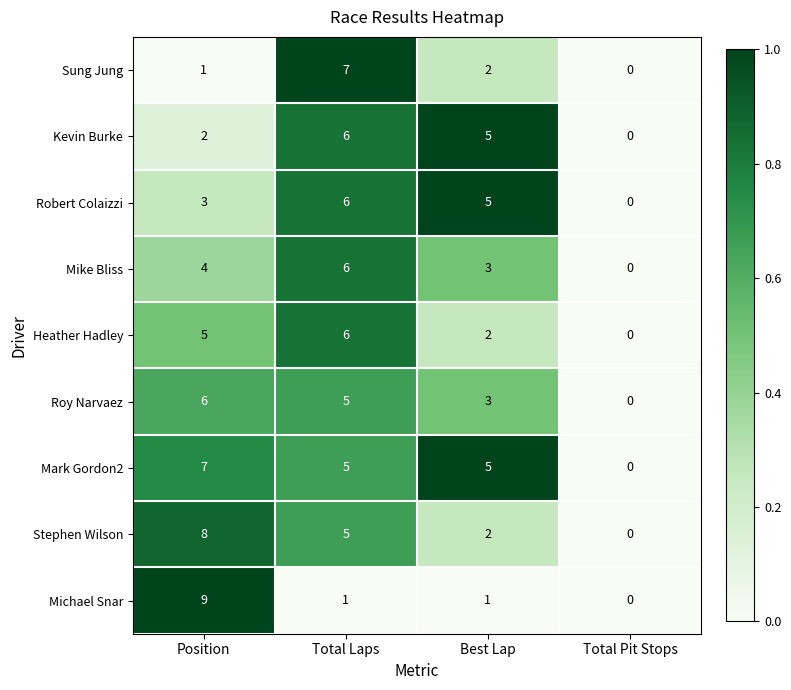

What is the difference between the Stephen Wilson values at Total Laps and Best Lap?

3